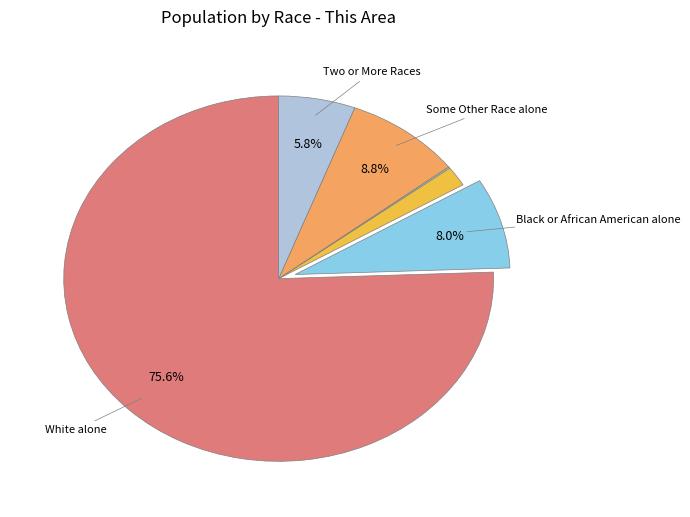

Which slice represents more than half of the pie?

White alone